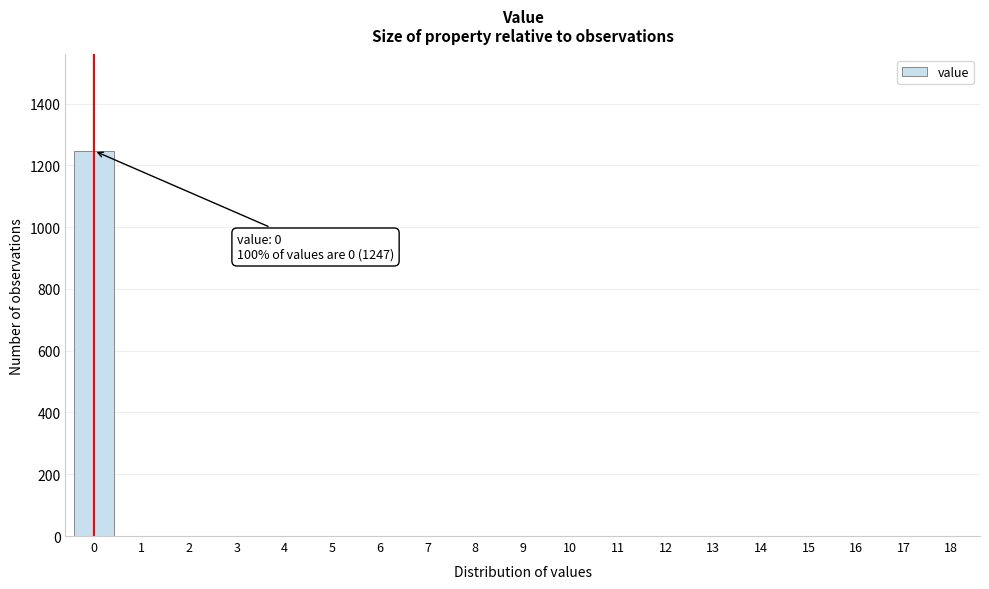

Reading left to right, list all the values displayed in this chart.

0=1247	1=0	2=0	3=0	4=0	5=0	6=0	7=0	8=0	9=0	10=0	11=0	12=0	13=0	14=0	15=0	16=0	17=0	18=0